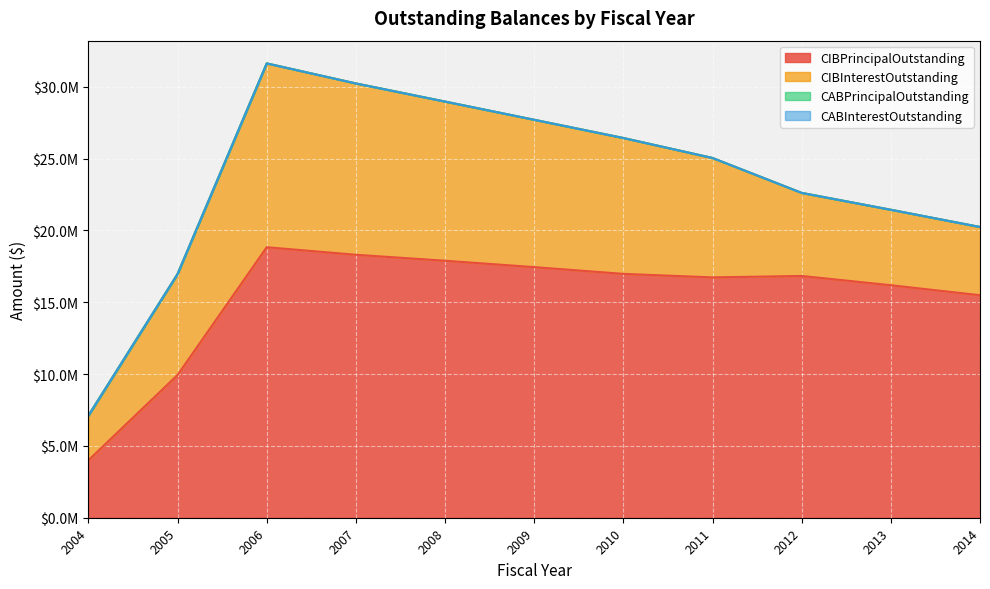

What is the approximate value of CIBInterestOutstanding at 2011?

8312608.1